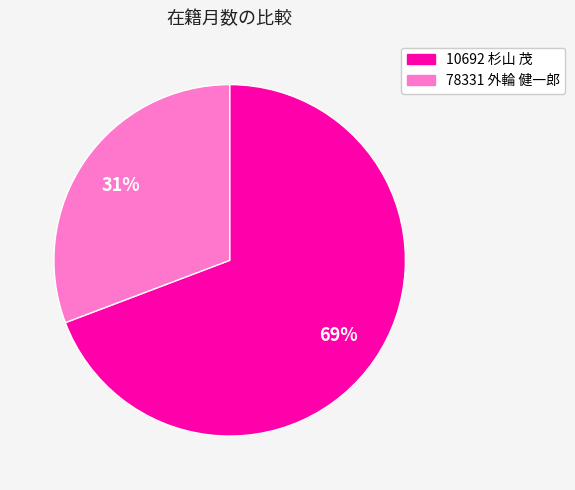

Combined, do 10692 杉山 茂 and 78331 外輪 健一郎 account for over 50%?

Yes